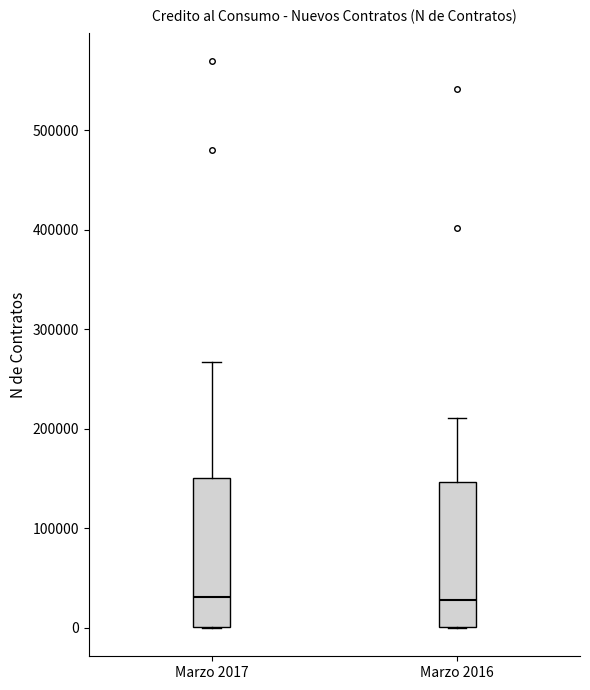

Reading left to right, read every box against the y-axis: the position of its median line, the range the box covers, and the ends of its whiskers. The values are not printed on the chart, so give them approximately, as read against the axis.

Marzo 2017: median 30000, box 0 to 150000, whiskers 0 to 270000
Marzo 2016: median 30000, box 0 to 150000, whiskers 0 to 210000